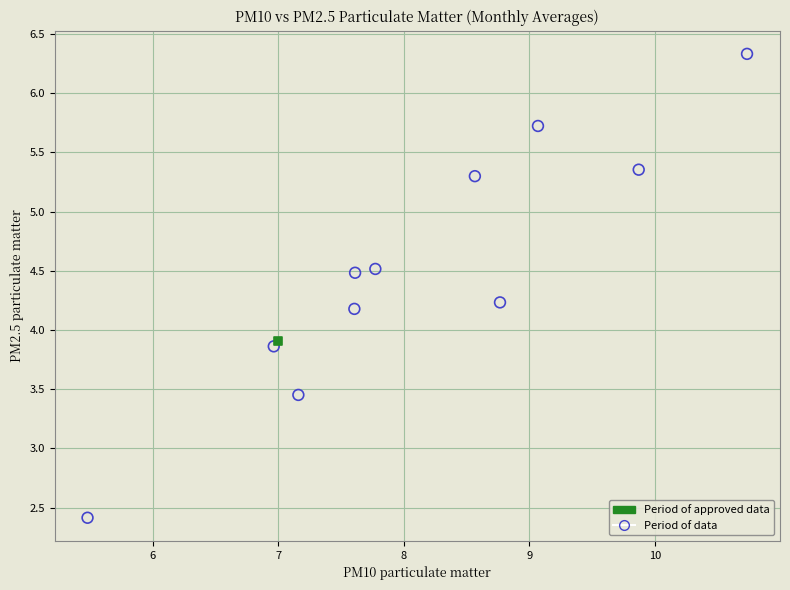

What are all the series names shown in the legend?

Period of approved data, Period of data